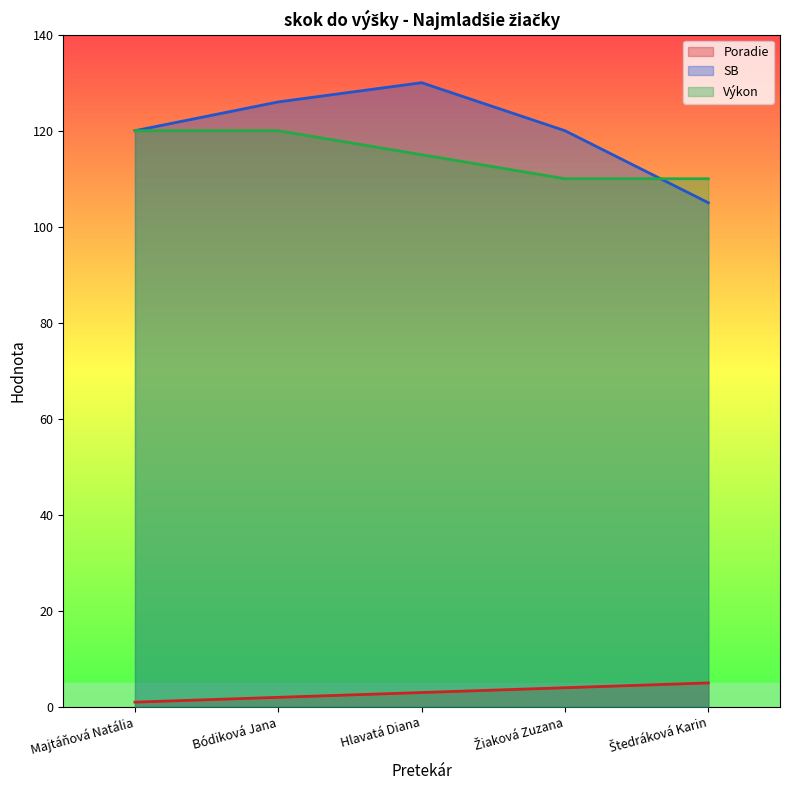

Which has a higher value, Hlavatá Diana or Majtáňová Natália?

Hlavatá Diana